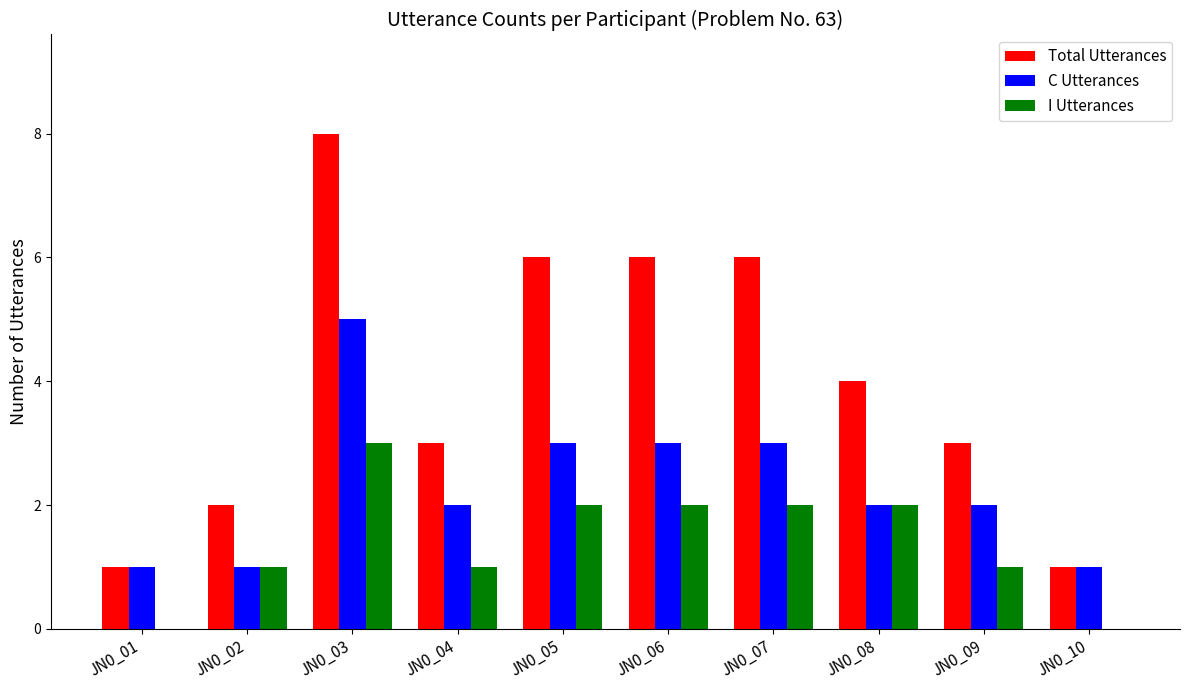

What is the sum of all C Utterances values?

23